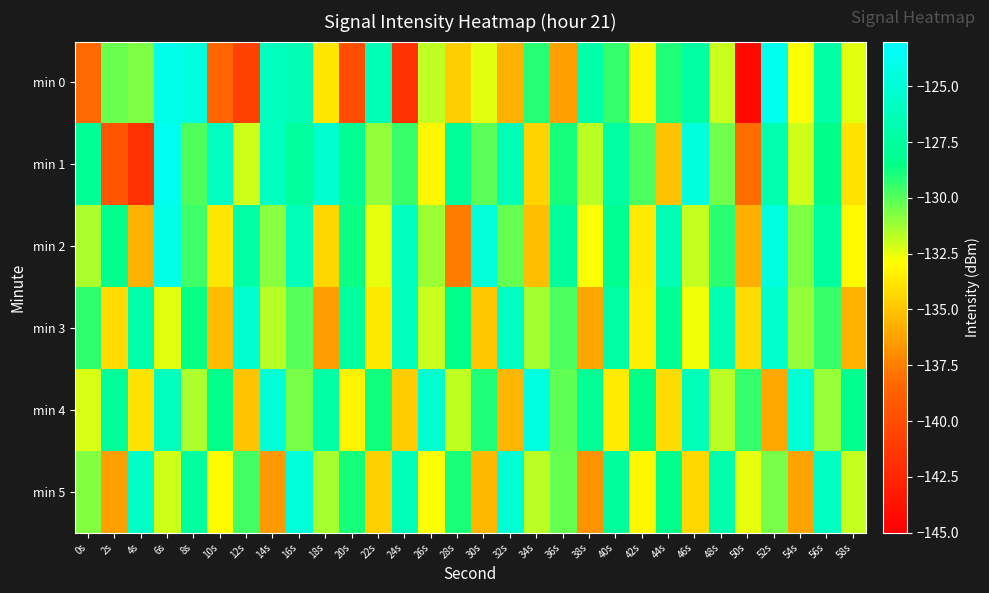

Between 2s and 30s, which series saw the biggest shift?

min 1